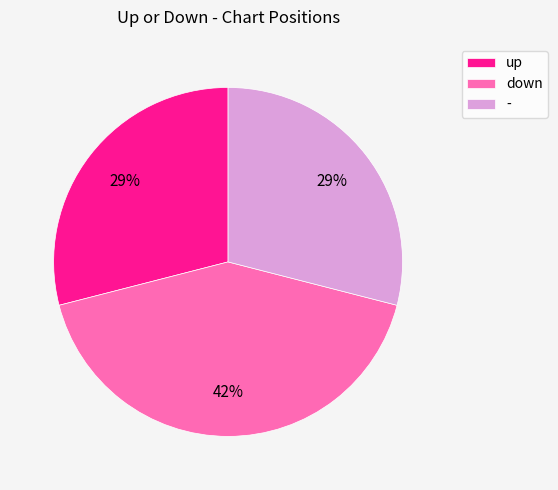

Does any single category account for the majority?

No